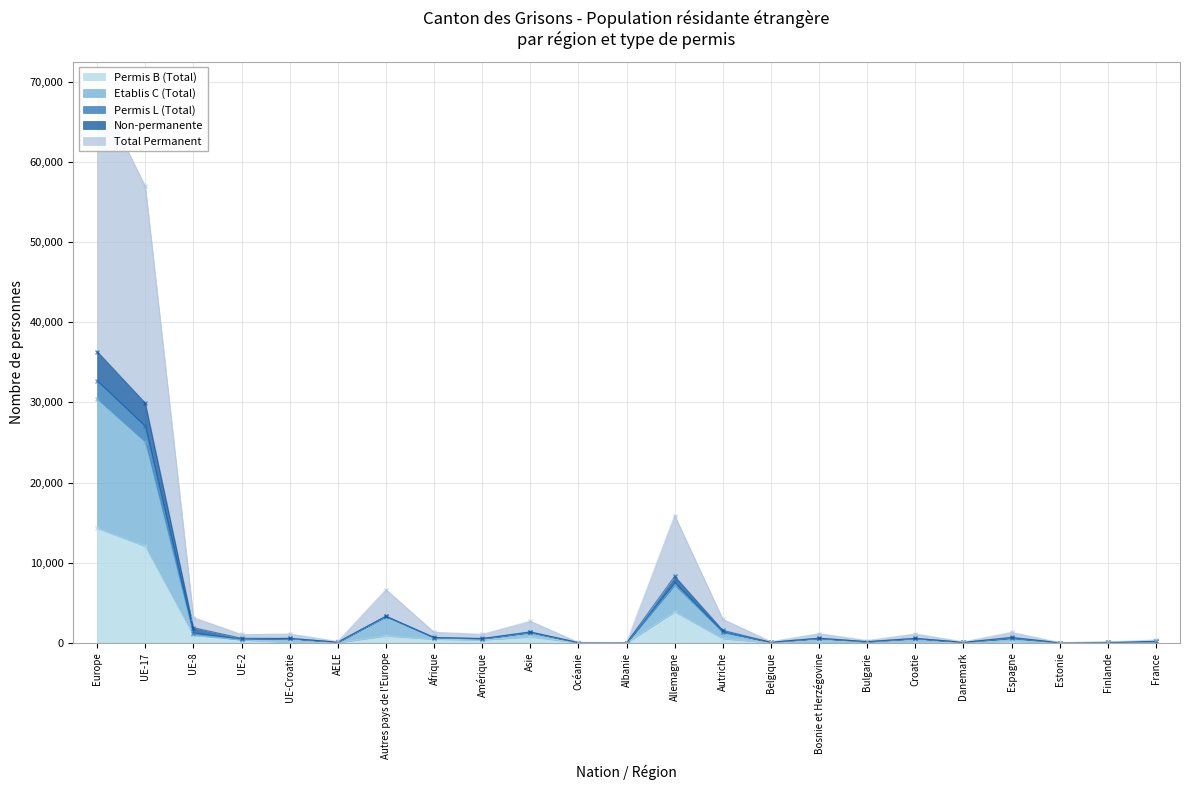

Reading left to right, what are all the values shown in this chart?

Permis B (Total): 14313	12044	936	373	56	30	874	455	366	747	16	3	3881	517	28	129	109	56	22	191	12	21	84
Etablis C (Total): 30461	25106	1050	406	552	80	3267	657	496	1282	26	6	7225	1329	71	573	112	552	63	571	14	42	168
Permis L (Total): 36353	29921	1887	570	553	87	3335	666	547	1371	29	9	8312	1558	78	575	157	553	65	691	20	57	187
Non-permanente: 69077	56963	3153	1041	1106	168	6646	1327	1058	2696	57	17	15875	2939	149	1149	288	1106	129	1307	35	105	362
Total Permanent: 32724	27042	1266	471	553	81	3311	661	511	1325	28	8	7563	1381	71	574	131	553	64	616	15	48	175